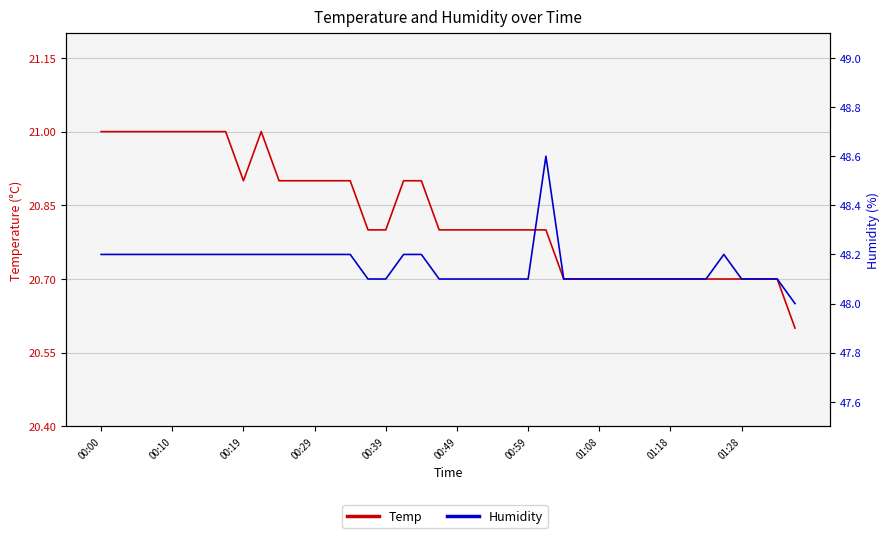

Rank the series by their maximum value, from lowest to highest.

Temp, Humidity